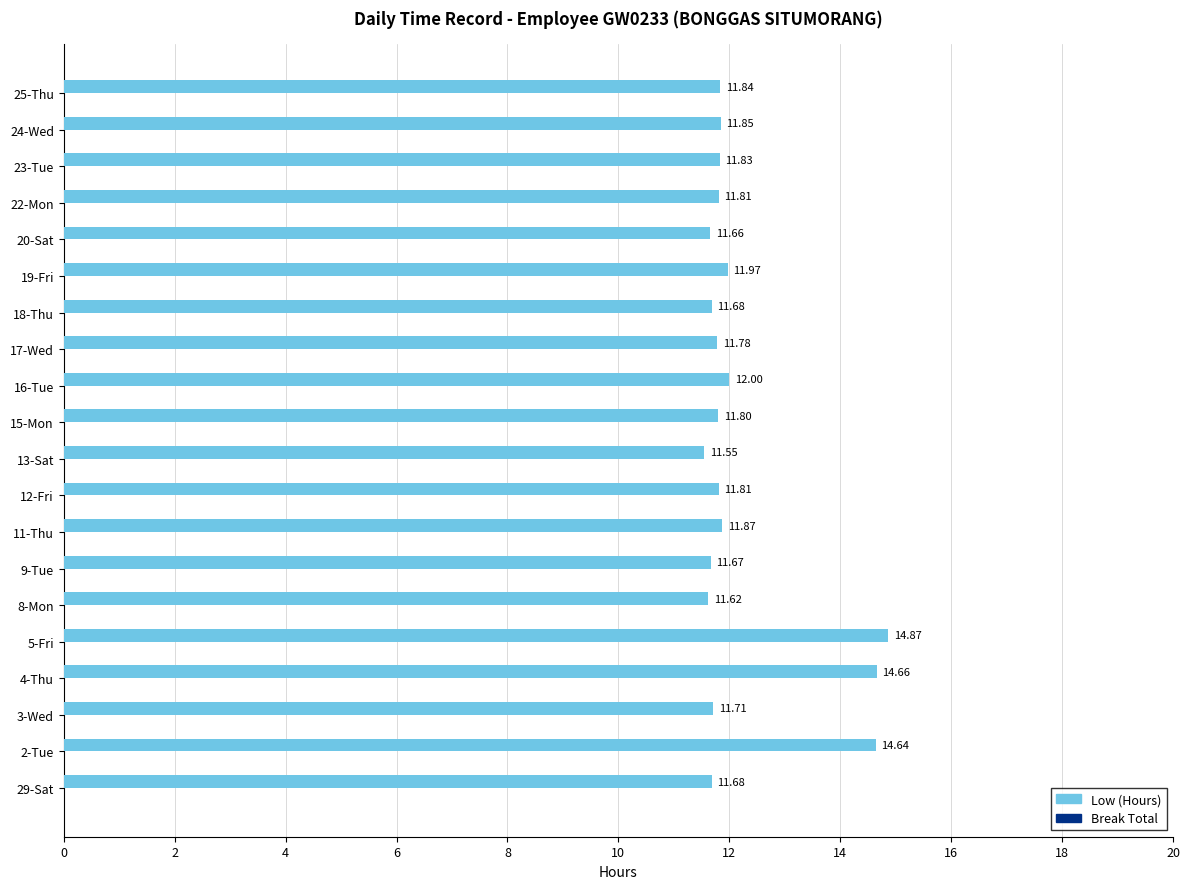

What is the ratio of the value at 22-Mon to the value at 4-Thu?

0.8